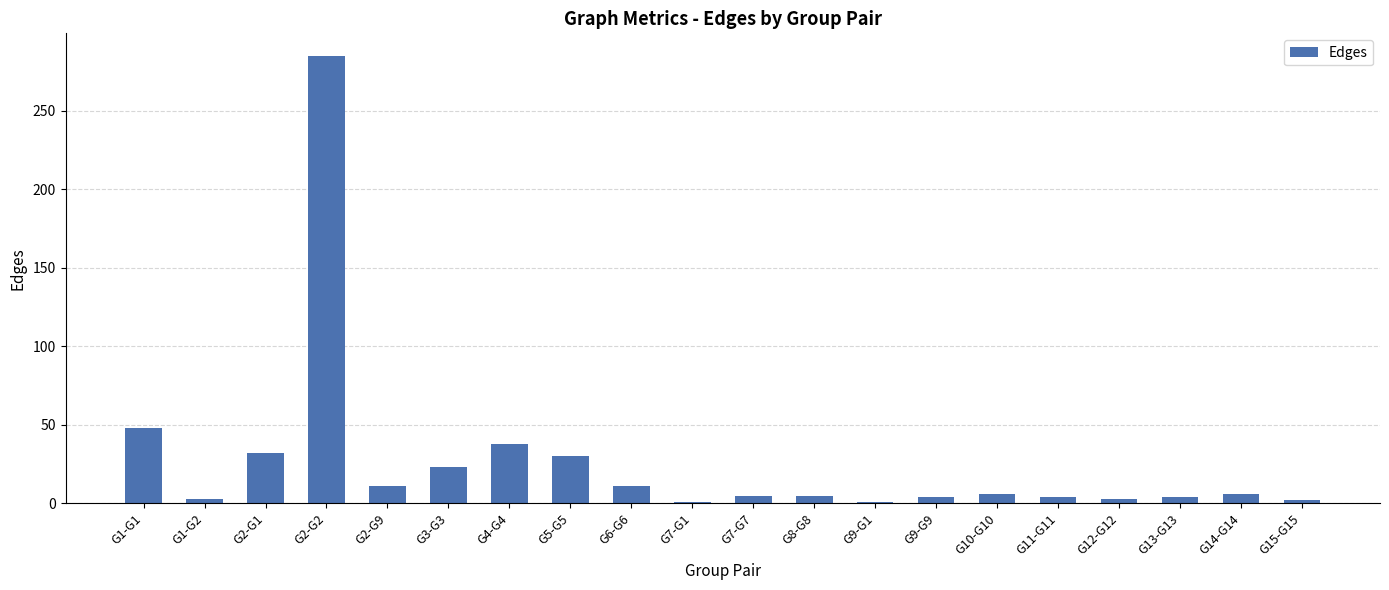

How many categories are shown in the chart?

20